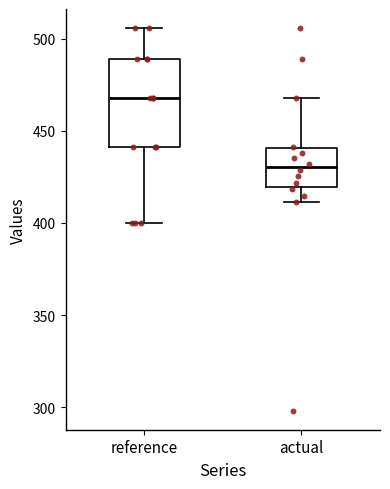

Reading left to right, read every box against the y-axis: the position of its median line, the range the box covers, and the ends of its whiskers. The values are not printed on the chart, so give them approximately, as read against the axis.

reference: median 470, box 440 to 490, whiskers 400 to 505
actual: median 430, box 420 to 440, whiskers 410 to 470